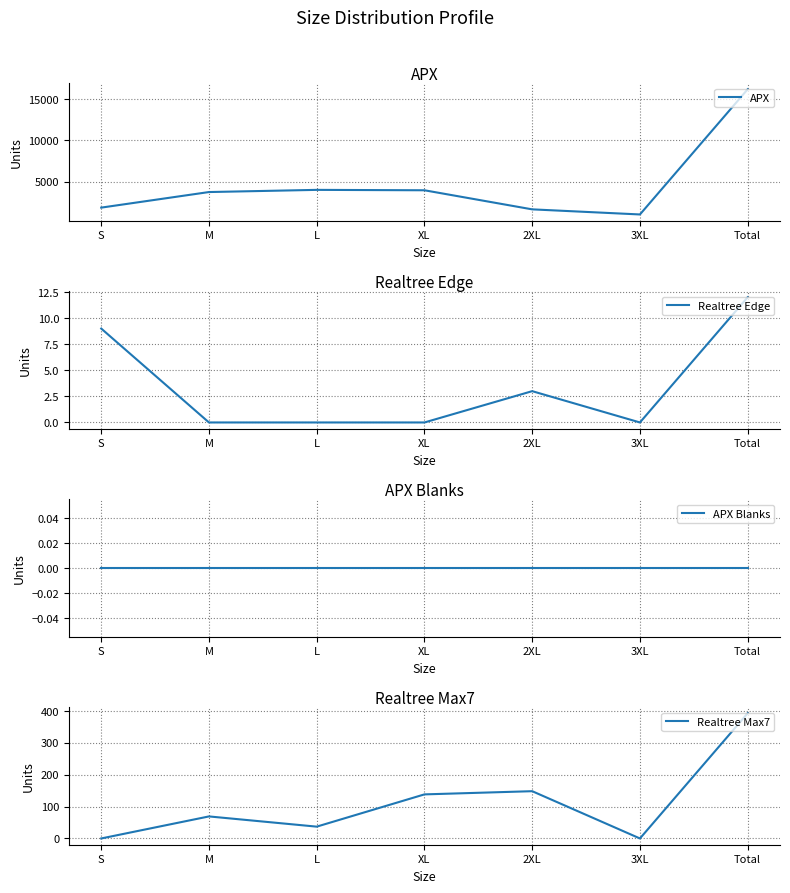

How many data points in APX are above 3727?

3